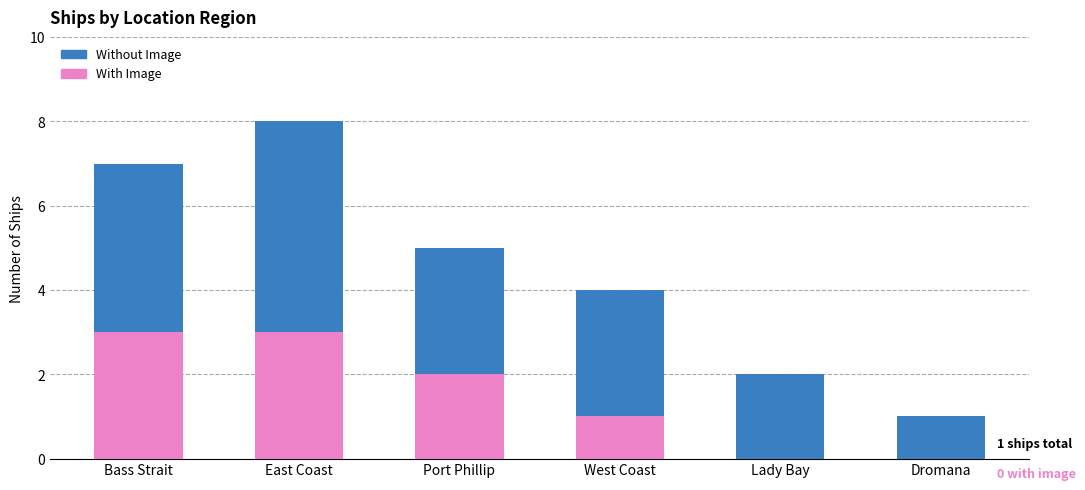

Where is With Image nearest to the value 1?

West Coast